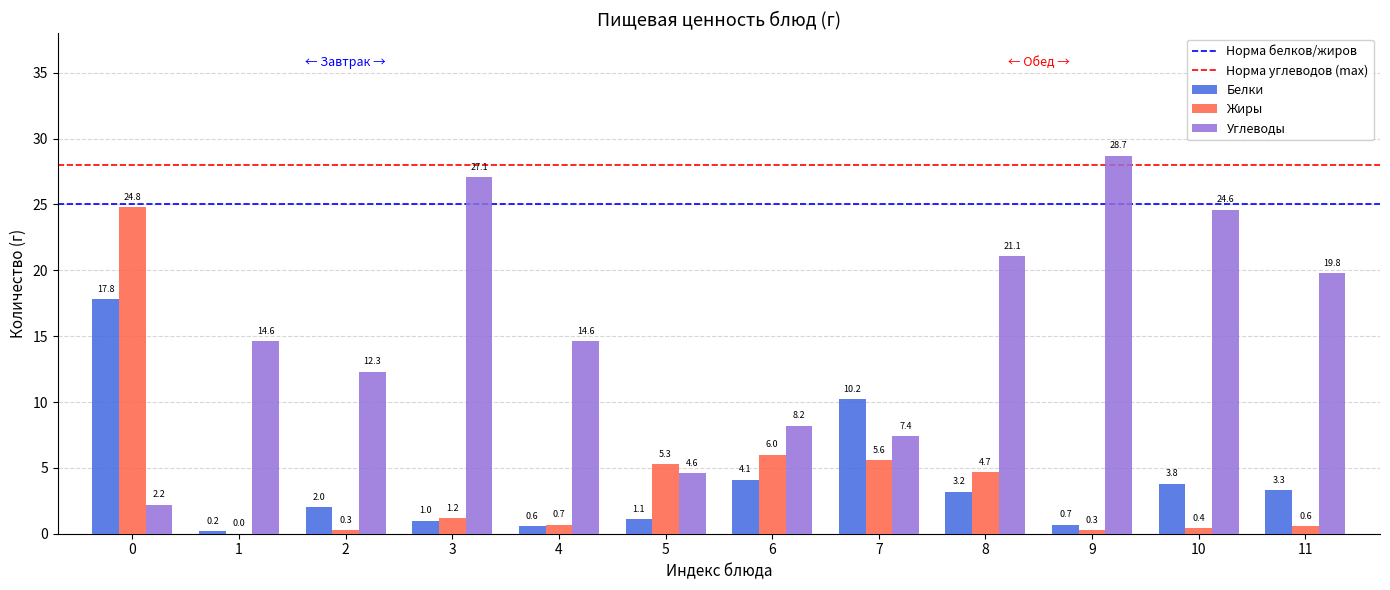

Is the value of Углеводы at 4 greater than the value of Жиры at 2?

Yes